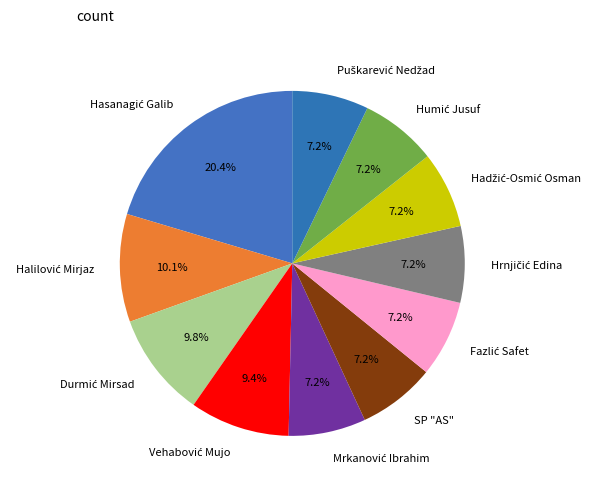

Does any single category account for the majority?

No